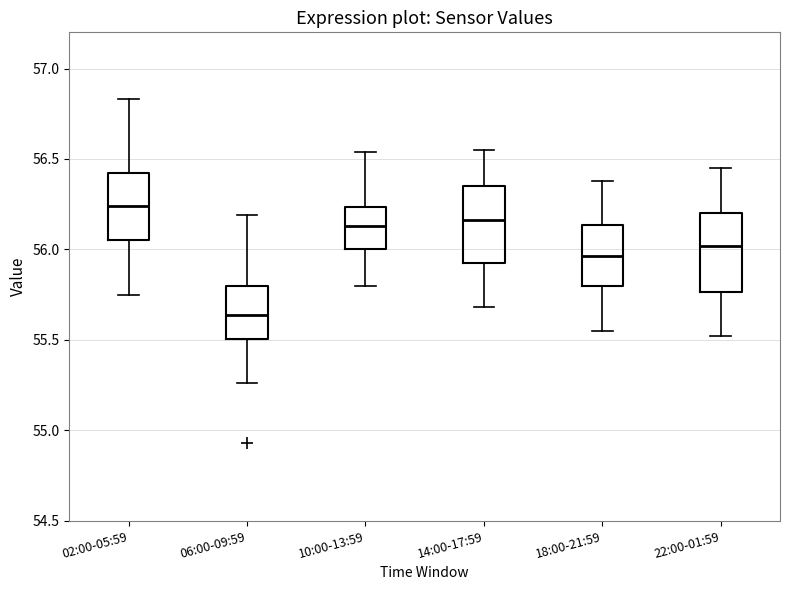

Which box has the lowest median line?

06:00-09:59